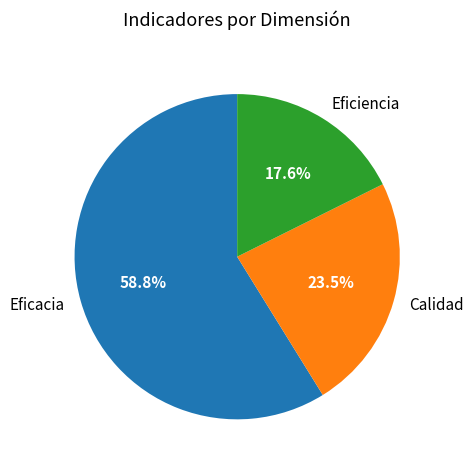

Is Calidad the majority of the pie?

No